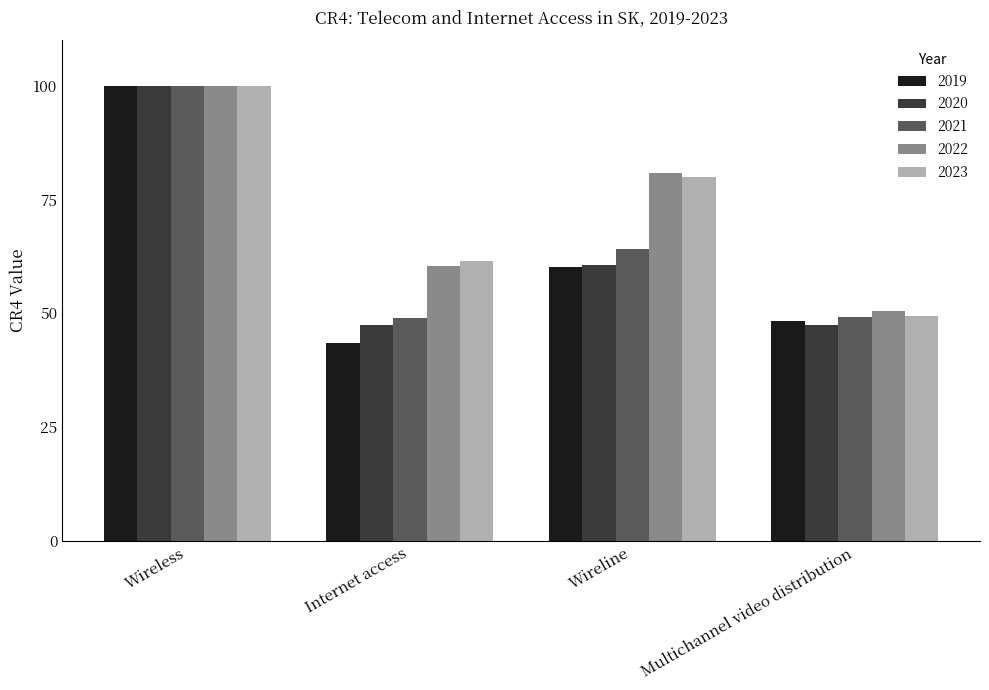

How many distinct data groups are displayed?

5